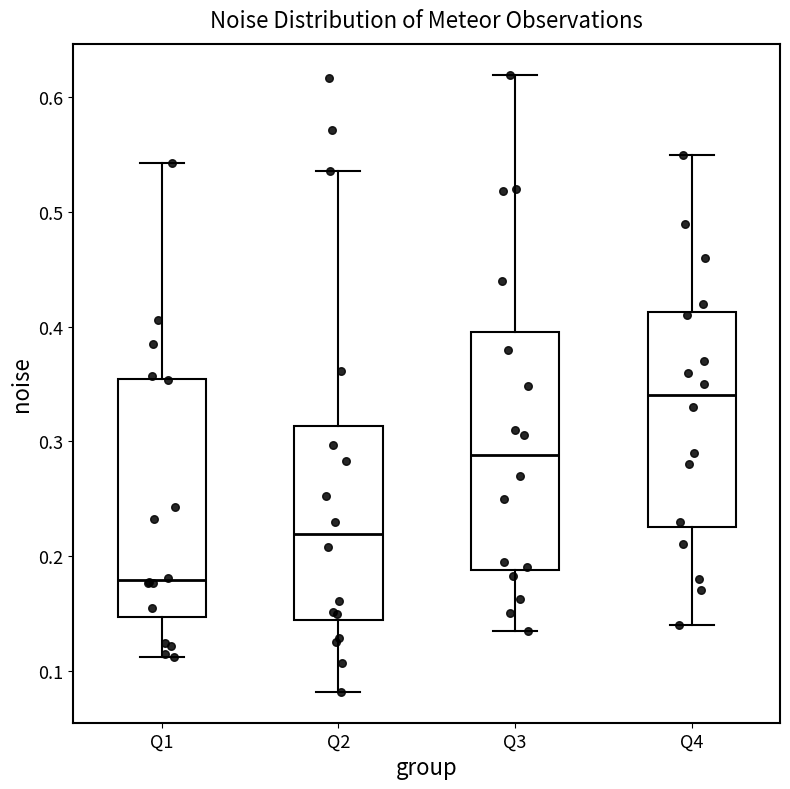

Reading left to right, read every box against the y-axis: the position of its median line, the range the box covers, and the ends of its whiskers. The values are not printed on the chart, so give them approximately, as read against the axis.

Q1: median 0.18, box 0.15 to 0.35, whiskers 0.11 to 0.54
Q2: median 0.22, box 0.14 to 0.31, whiskers 0.08 to 0.54
Q3: median 0.29, box 0.19 to 0.40, whiskers 0.13 to 0.62
Q4: median 0.34, box 0.23 to 0.41, whiskers 0.14 to 0.55